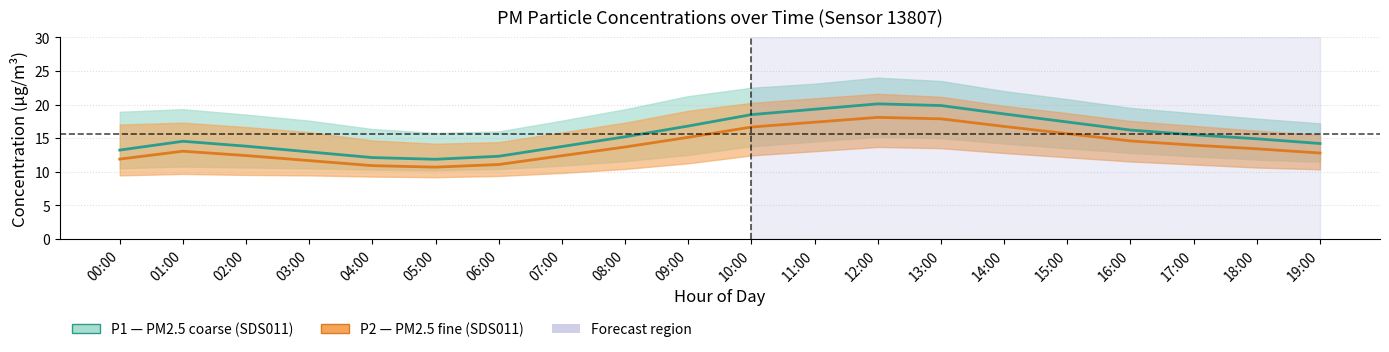

Rank the categories by P1_upper value from lowest to highest.

05:00, 06:00, 04:00, 19:00, 03:00, 07:00, 18:00, 02:00, 17:00, 00:00, 01:00, 08:00, 16:00, 15:00, 09:00, 14:00, 10:00, 11:00, 13:00, 12:00